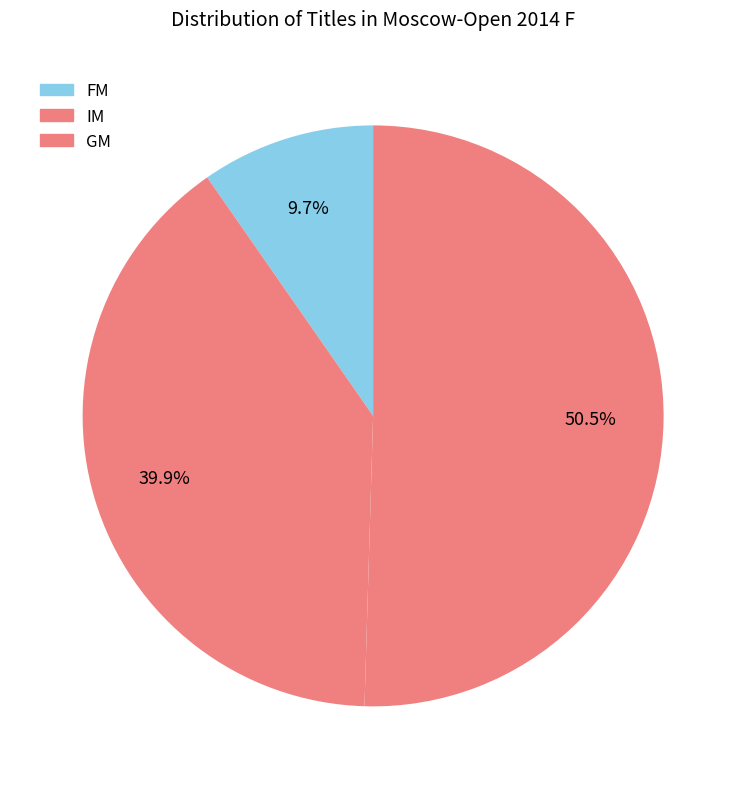

To the nearest percent, what is the average slice percentage?

33%